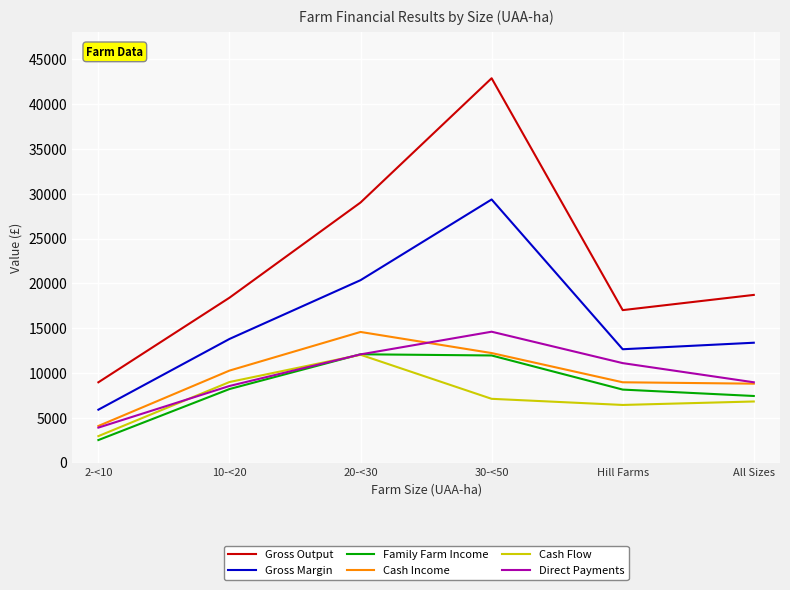

True or false: Gross Output and Family Farm Income intersect in this chart.

False